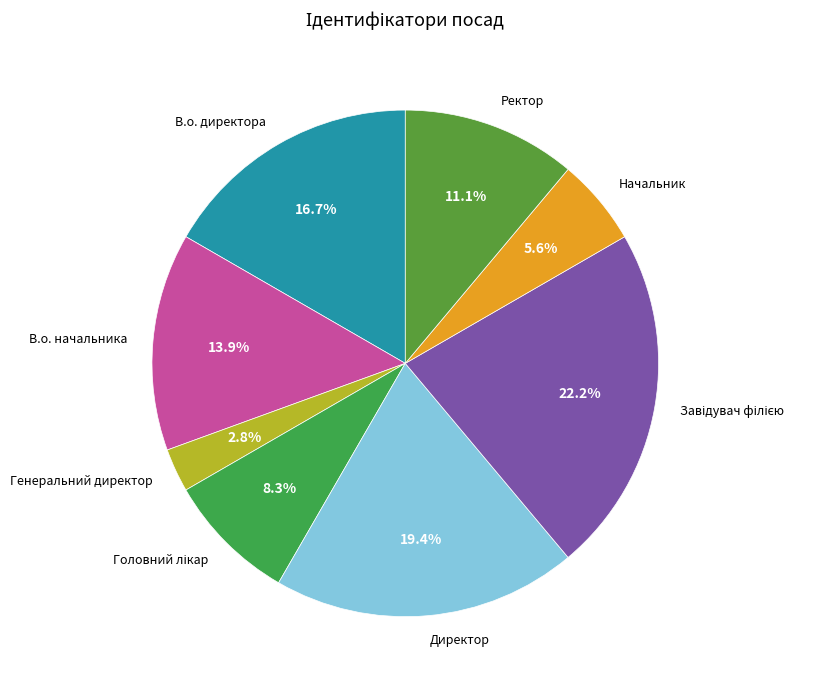

The В.о. начальника slice represents 4% of the pie. True or false?

False